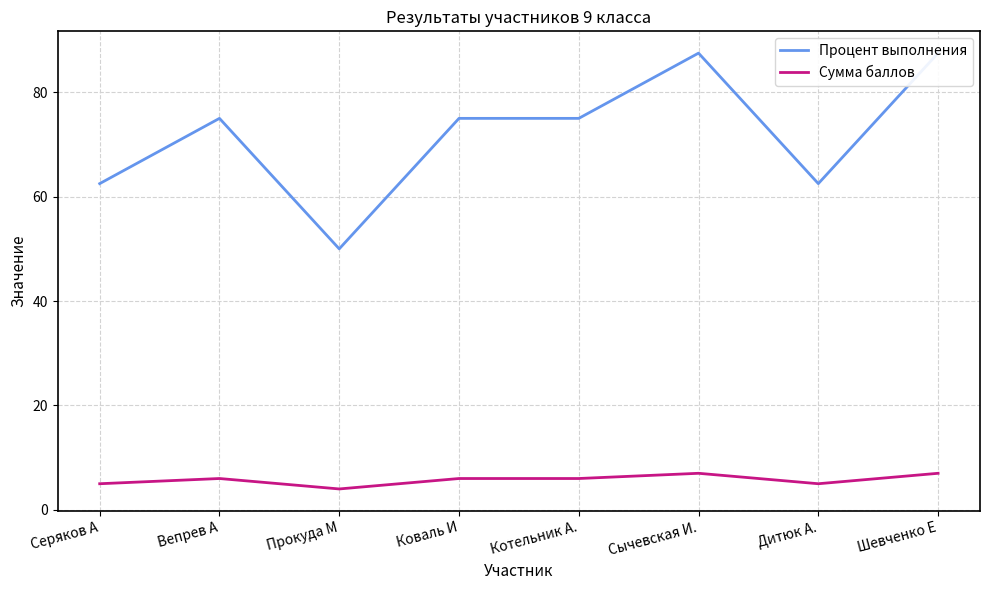

At which category is the sum across all series the highest?

Сычевская И.